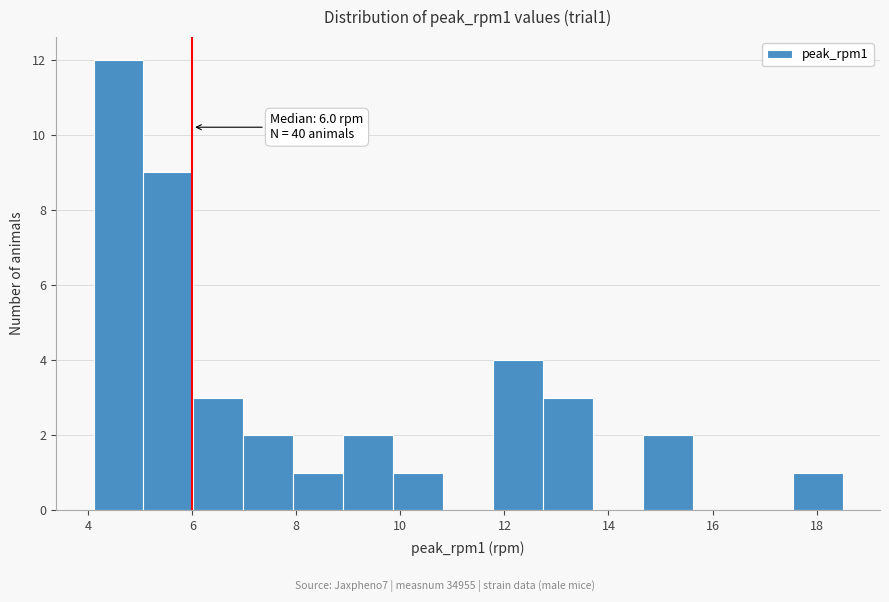

Over which range of the x-axis is the bar tallest?

4.10 to 5.06